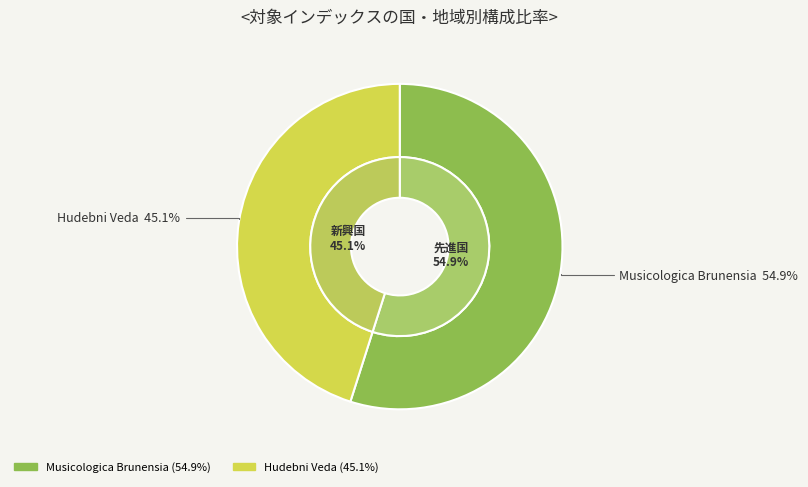

Between Hudebni Veda and Musicologica Brunensia, which is larger?

Musicologica Brunensia